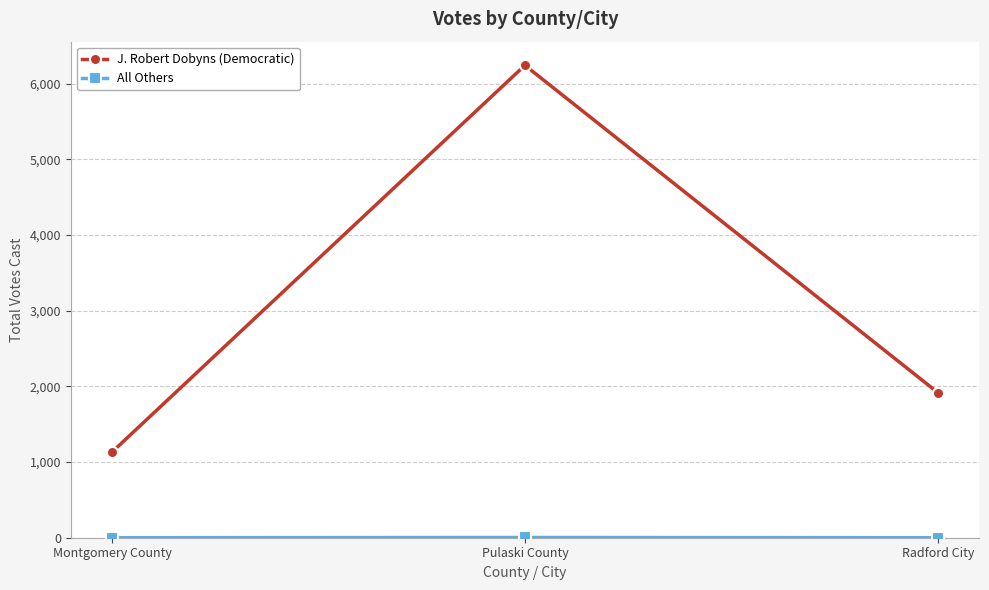

Which category has the highest value across all series?

Pulaski County